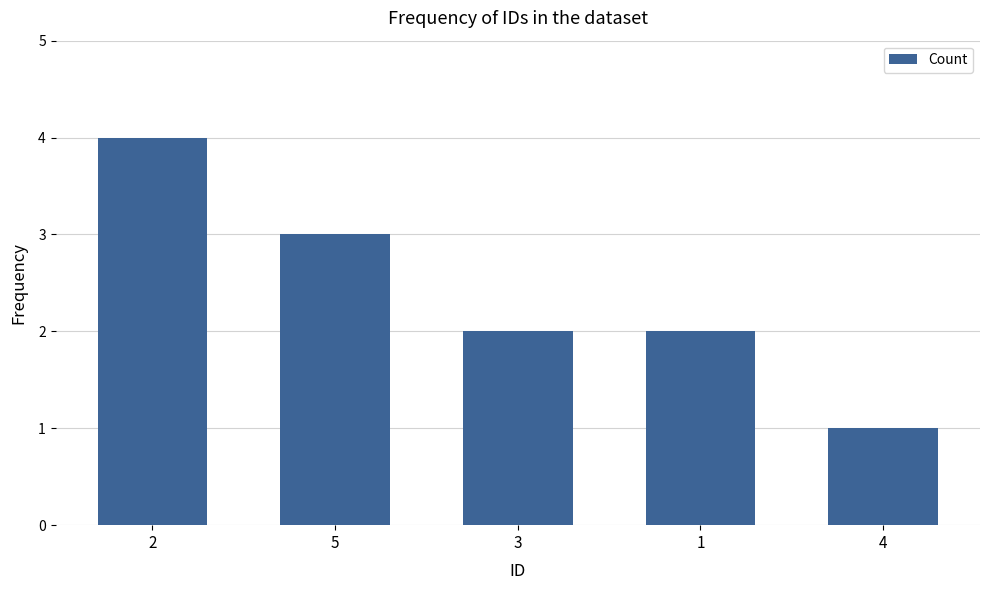

What is the difference between the maximum and minimum values?

3